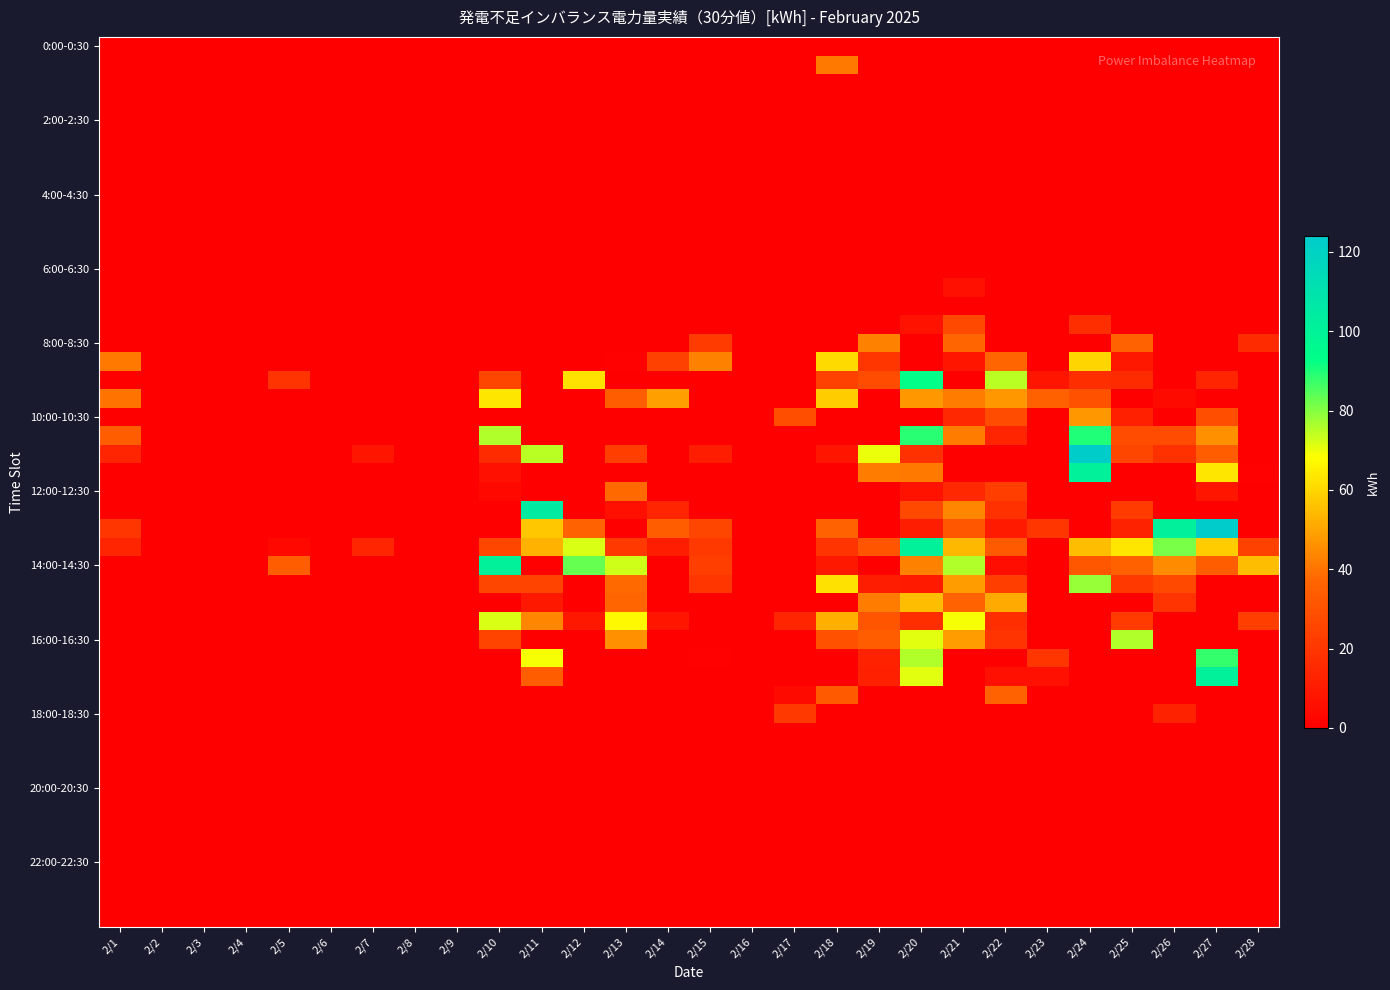

Reading left to right, what are all the values shown in this chart?

0:30-1:00: 0	0	0	0	0	0	0	0	0	0	0	0	0	0	0	0	0	41	0	0	0	0	0	0	0	0	0	0
6:30-7:00: 0	0	0	0	0	0	0	0	0	0	0	0	0	0	0	0	0	0	0	0	6	0	0	0	0	0	0	0
7:30-8:00: 0	0	0	0	0	0	0	0	0	0	0	0	0	0	0	0	0	0	0	7	27	0	0	17	0	0	0	0
8:00-8:30: 0	0	0	0	0	0	0	0	0	0	0	0	0	0	22	0	0	0	43	0	37	0	0	0	36	0	0	16
8:30-9:00: 41	0	0	0	0	0	0	0	0	0	0	0	1	24	43	0	0	61	20	0	8	37	0	60	9	0	0	0
9:00-9:30: 0	0	0	0	19	0	0	0	0	26	0	62	0	0	0	0	0	24	28	93	0	75	8	17	16	0	14	0
9:30-10:00: 40	0	0	0	0	0	0	0	0	63	0	0	34	49	0	0	0	58	0	47	42	47	35	30	0	4	0	0
10:00-10:30: 0	0	0	0	0	0	0	0	0	0	0	0	0	0	0	0	29	0	0	0	15	28	0	47	12	0	29	0
10:30-11:00: 34	0	0	0	0	0	0	0	0	76	0	0	0	0	0	0	0	0	0	89	42	14	0	90	28	28	46	0
11:00-11:30: 14	0	0	0	0	0	8	0	0	16	75	0	23	0	11	0	0	8	70	18	0	0	0	123	26	18	34	0
11:30-12:00: 0	0	0	0	0	0	0	0	0	6	0	0	0	0	0	0	0	0	42	41	0	0	0	101	0	0	63	1
12:00-12:30: 0	0	0	0	0	0	0	0	0	3	0	0	38	0	0	0	0	0	0	7	15	23	0	0	0	0	8	0
12:30-13:00: 0	0	0	0	0	0	0	0	0	0	105	0	6	14	0	0	0	0	0	27	44	18	0	0	22	0	0	0
13:00-13:30: 20	0	0	0	0	0	0	0	0	0	57	36	0	34	26	0	0	36	0	11	32	10	20	0	13	102	124	0
13:30-14:00: 14	0	0	0	3	0	14	0	0	26	53	72	21	11	21	0	0	19	31	101	54	33	0	55	63	81	58	24
14:00-14:30: 0	0	0	0	34	0	0	0	0	101	1	83	73	0	23	0	0	9	0	43	76	5	0	32	35	45	34	55
14:30-15:00: 0	0	0	0	0	0	0	0	0	26	25	0	38	0	20	0	0	62	11	10	48	23	0	78	21	27	0	0
15:00-15:30: 0	0	0	0	0	0	0	0	0	0	9	0	37	0	0	0	0	0	42	55	36	51	0	0	0	19	0	0
15:30-16:00: 0	0	0	0	0	0	0	0	0	72	44	9	67	8	0	0	14	52	31	17	69	17	0	0	22	0	0	23
16:00-16:30: 0	0	0	0	0	0	0	0	0	25	0	0	46	0	0	0	0	30	34	71	48	19	0	0	76	0	0	0
16:30-17:00: 0	0	0	0	0	0	0	0	0	0	69	0	0	0	1	0	0	0	13	76	0	0	20	0	0	0	88	0
17:00-17:30: 0	0	0	0	0	0	0	0	0	0	34	0	0	0	0	0	0	0	12	71	0	6	6	0	0	0	101	0
17:30-18:00: 0	0	0	0	0	0	0	0	0	0	0	0	0	0	0	0	4	33	0	0	0	36	0	0	0	0	0	0
18:00-18:30: 0	0	0	0	0	0	0	0	0	0	0	0	0	0	0	0	21	0	0	0	0	0	0	0	0	13	0	0